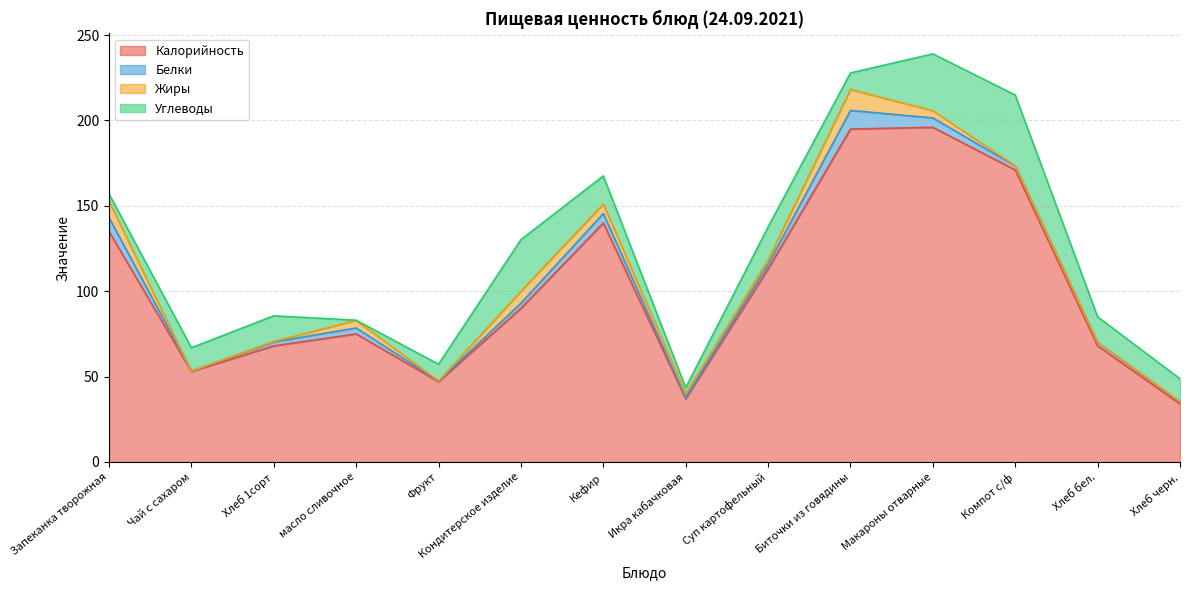

Which series has the largest range (max minus min)?

Калорийность